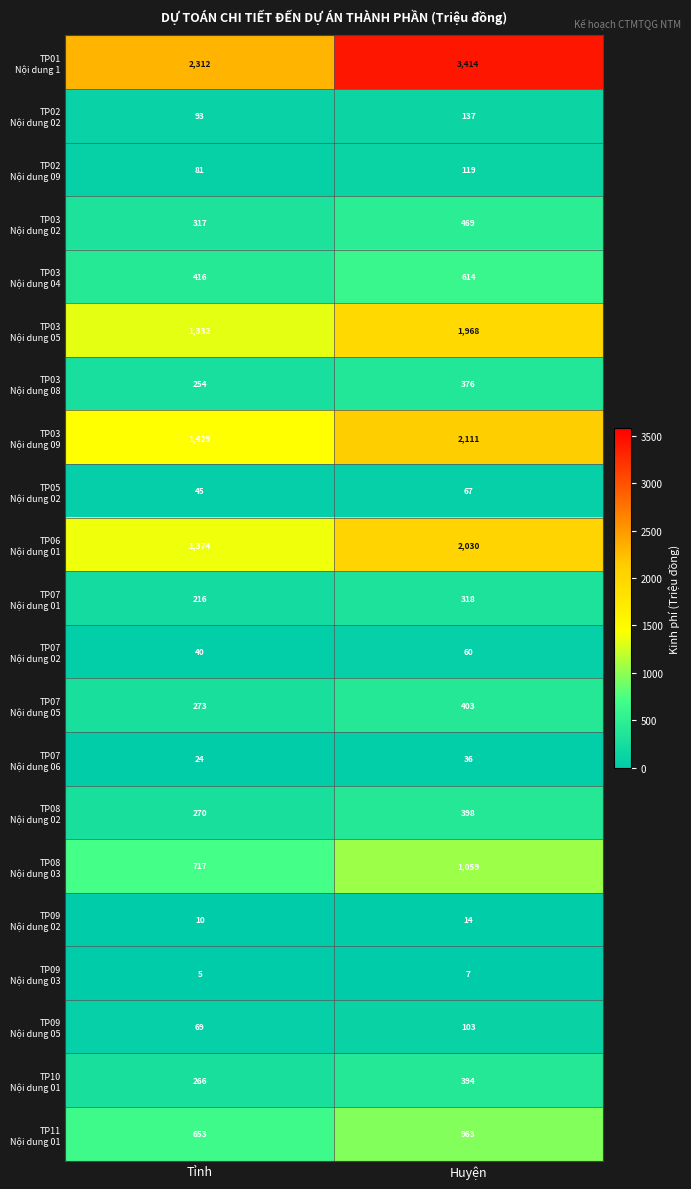

How many distinct data groups are displayed?

21